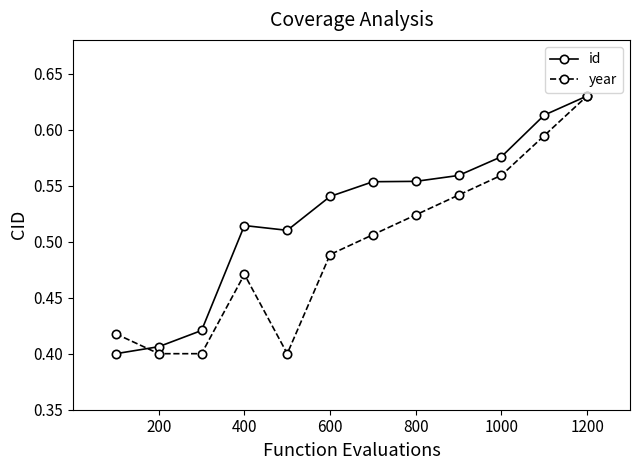

True or false: year has more than 0 points higher than both neighbors.

True